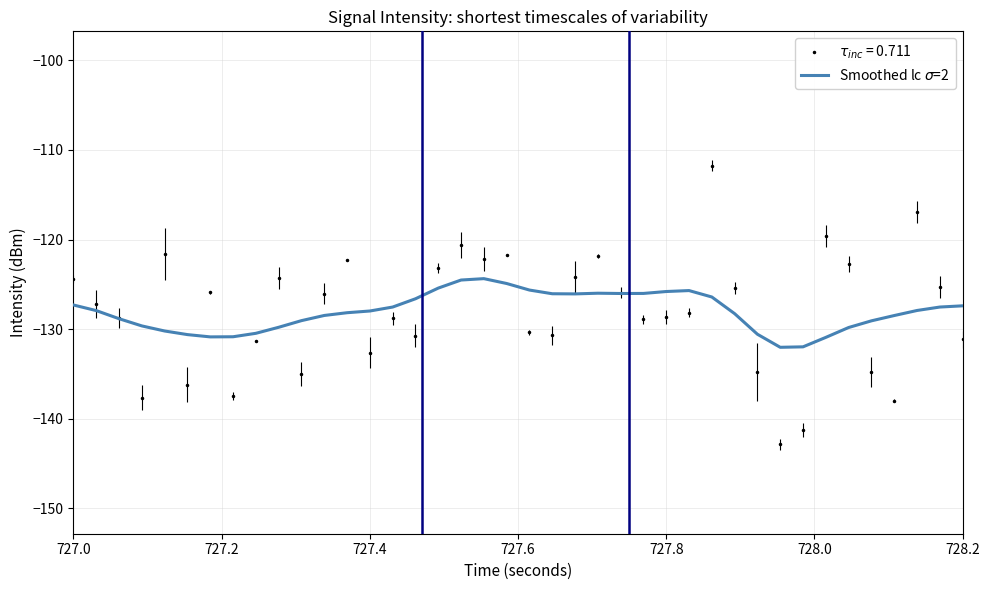

What is the greatest value displayed?

-111.8